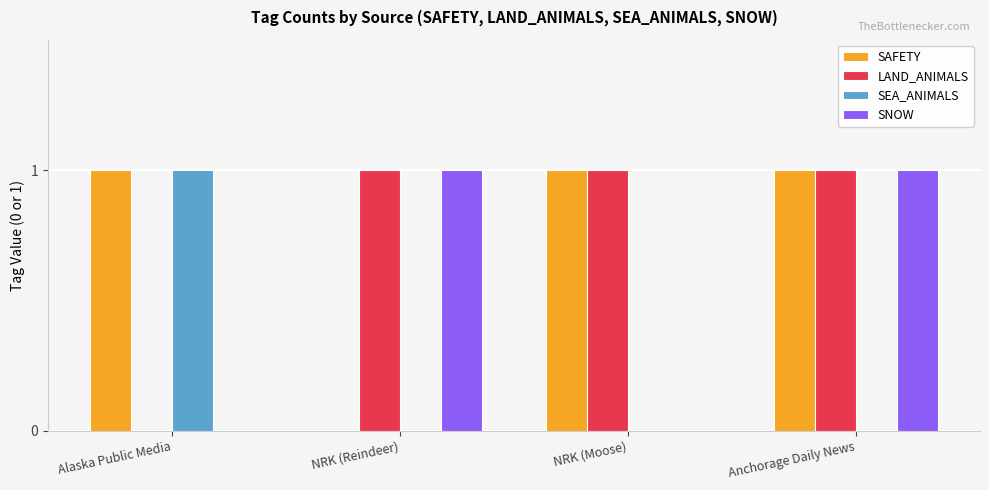

Is the value of SNOW at NRK (Reindeer) greater than the value of SEA_ANIMALS at Anchorage Daily News?

Yes